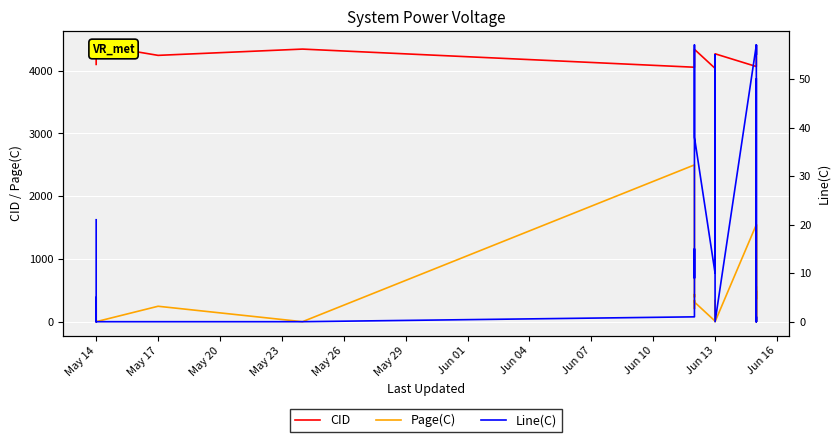

How many lines are shown in the chart?

3